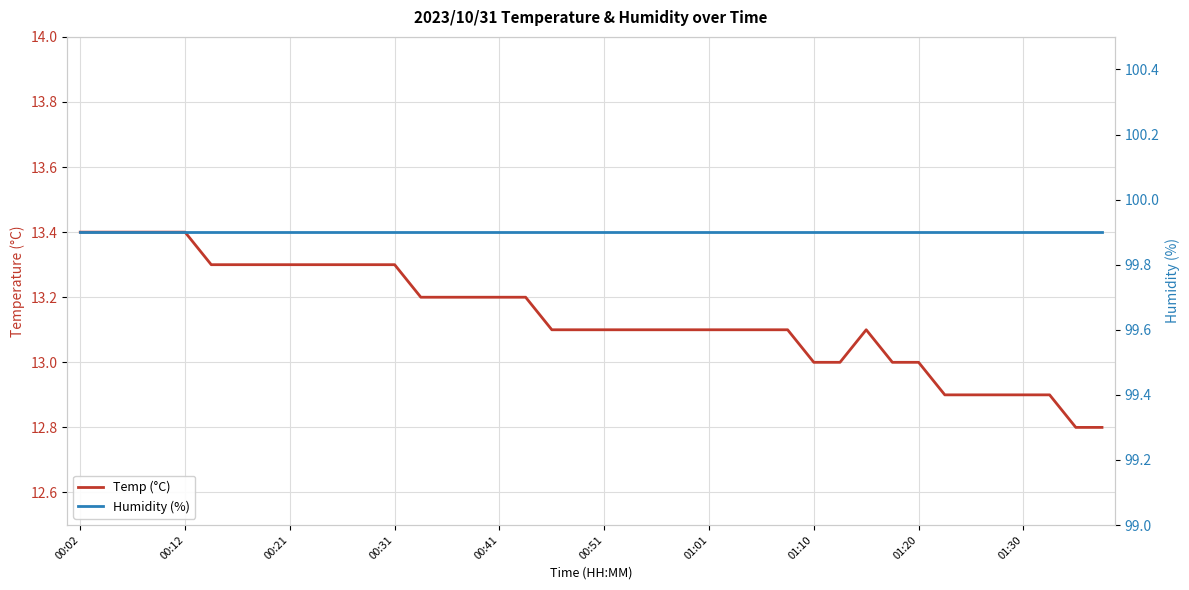

At how many categories does at least one series exceed 82?

40